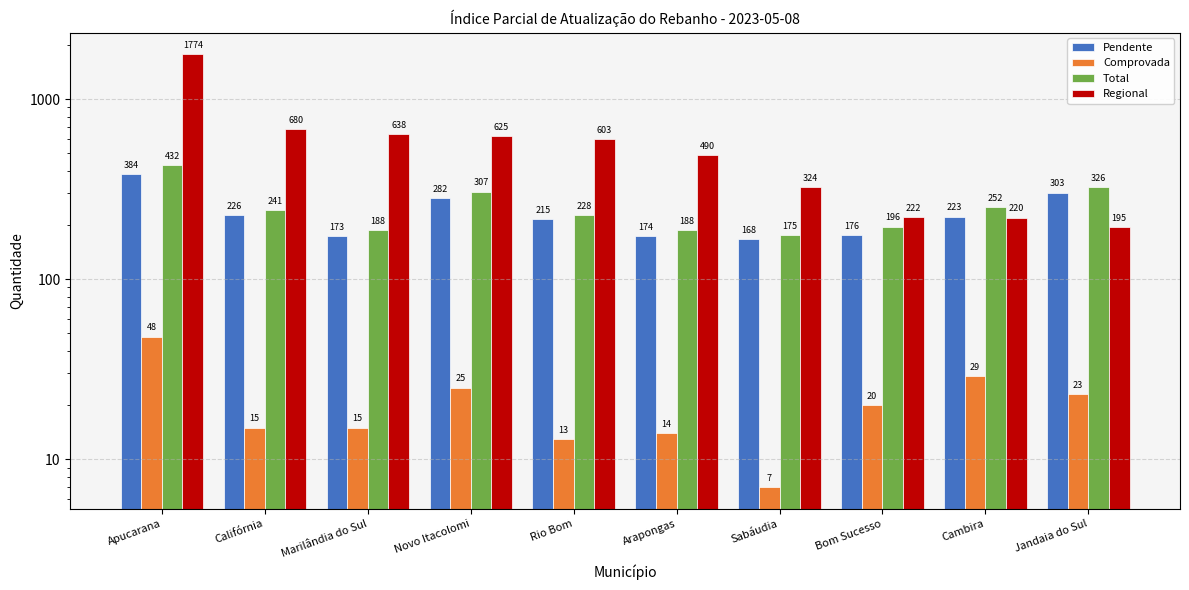

Which category has the lowest value in the Pendente series?

Sabáudia